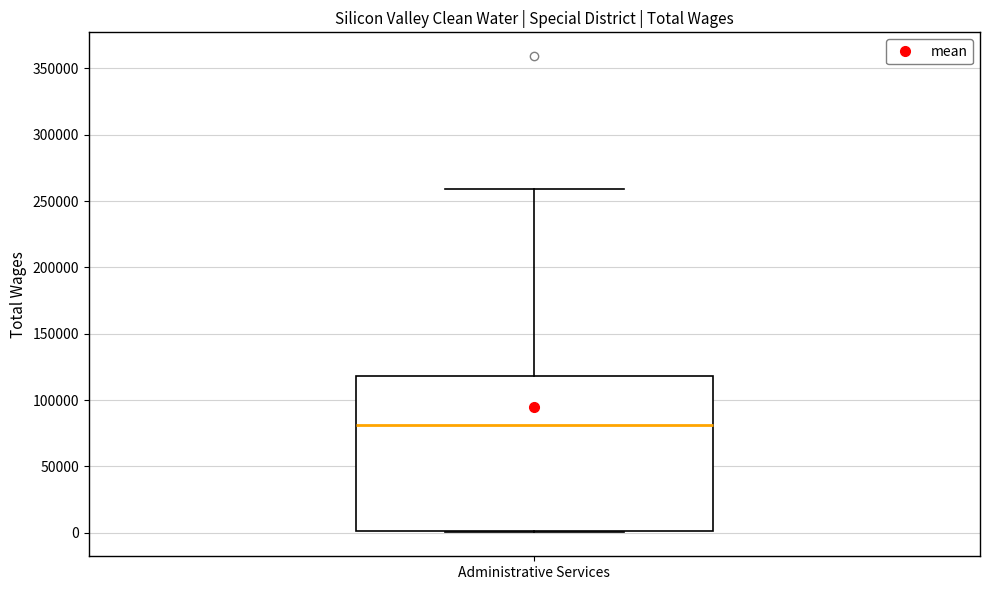

Where does the upper whisker of the box for Administrative Services end on the y-axis? The values are not printed on the chart, so give them approximately, as read against the axis.

260000